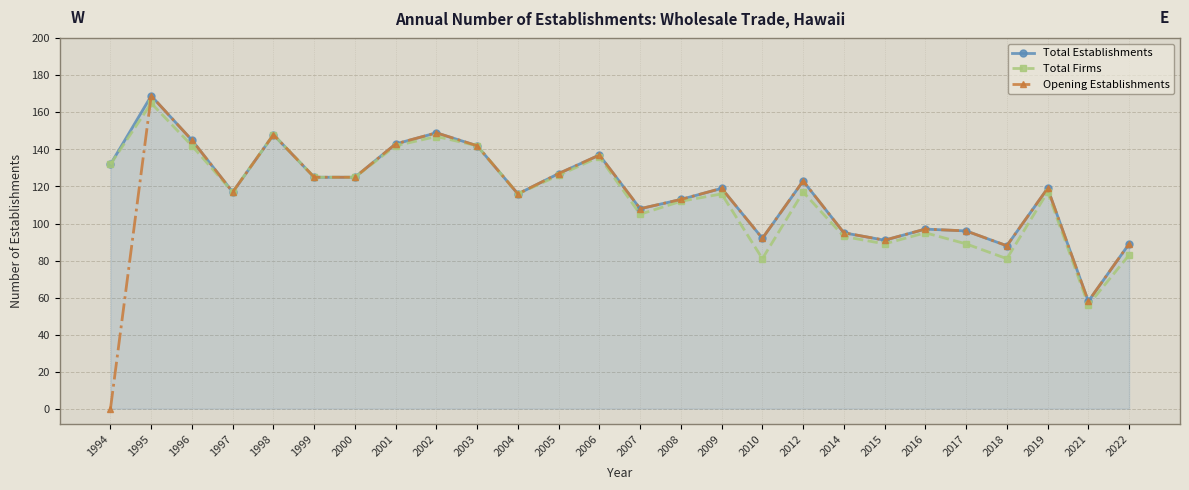

Is the value of Opening Establishments at 2001 greater than the value of Total Firms at 2009?

Yes